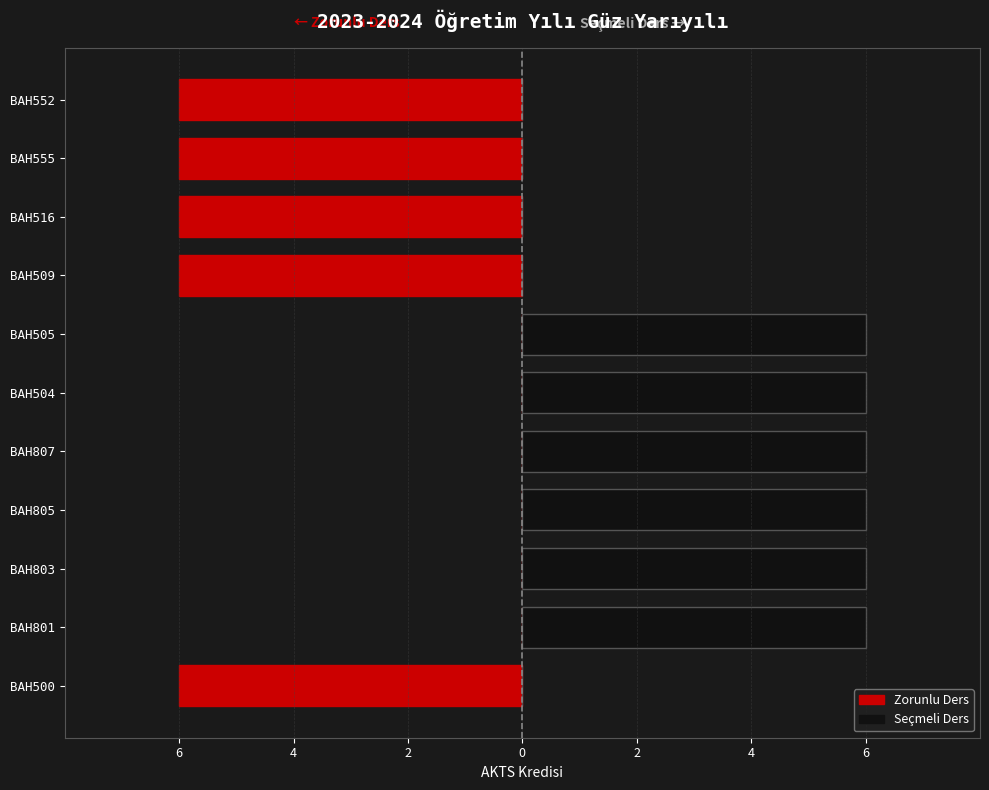

Reading left to right, list all the values displayed in this chart.

Zorunlu Ders: -6	0	0	0	0	0	0	-6	-6	-6	-6
Seçmeli Ders: 0	6	6	6	6	6	6	0	0	0	0